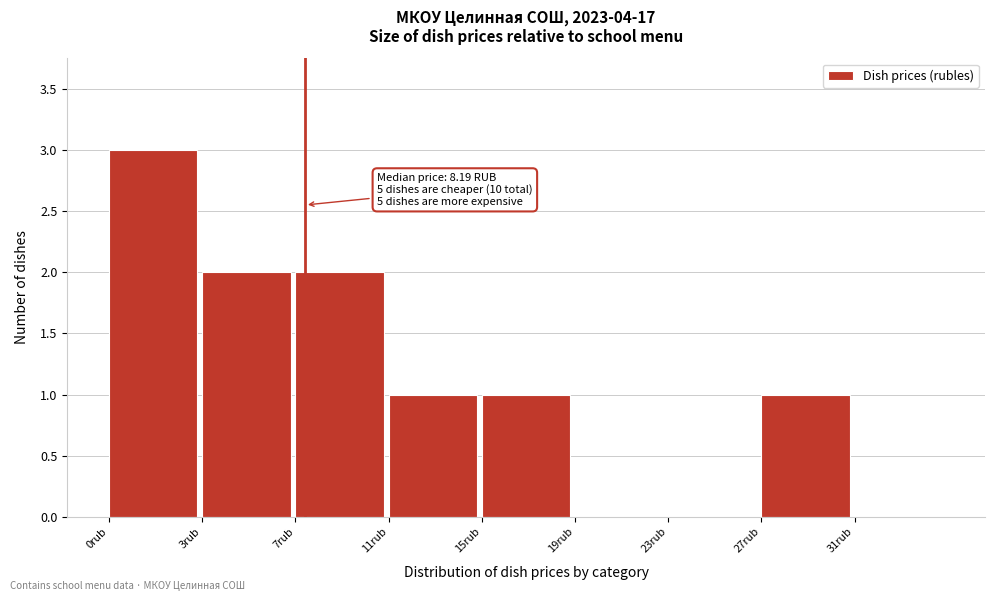

Reading right to left, extract all data points from this chart.

31rub=0	27rub=1	23rub=0	19rub=0	15rub=1	11rub=1	7rub=2	3rub=2	0rub=3